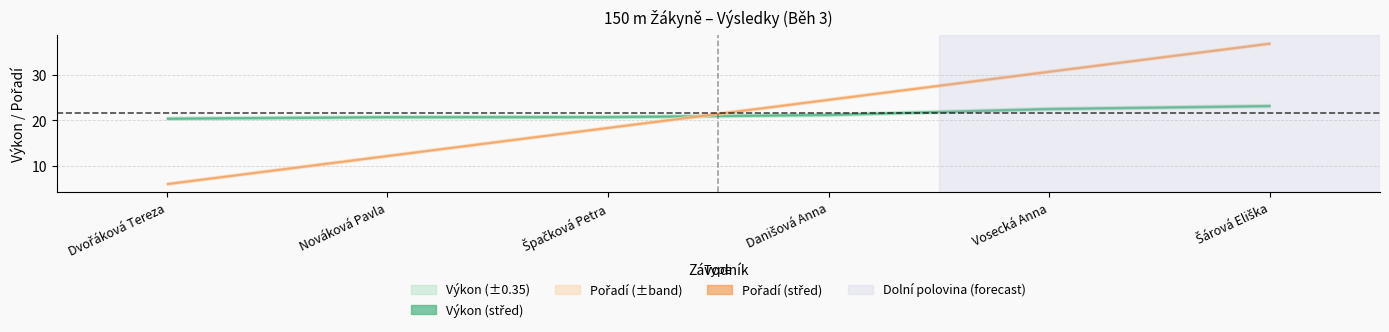

Which has a higher value, Nováková Pavla or Danišová Anna?

Danišová Anna